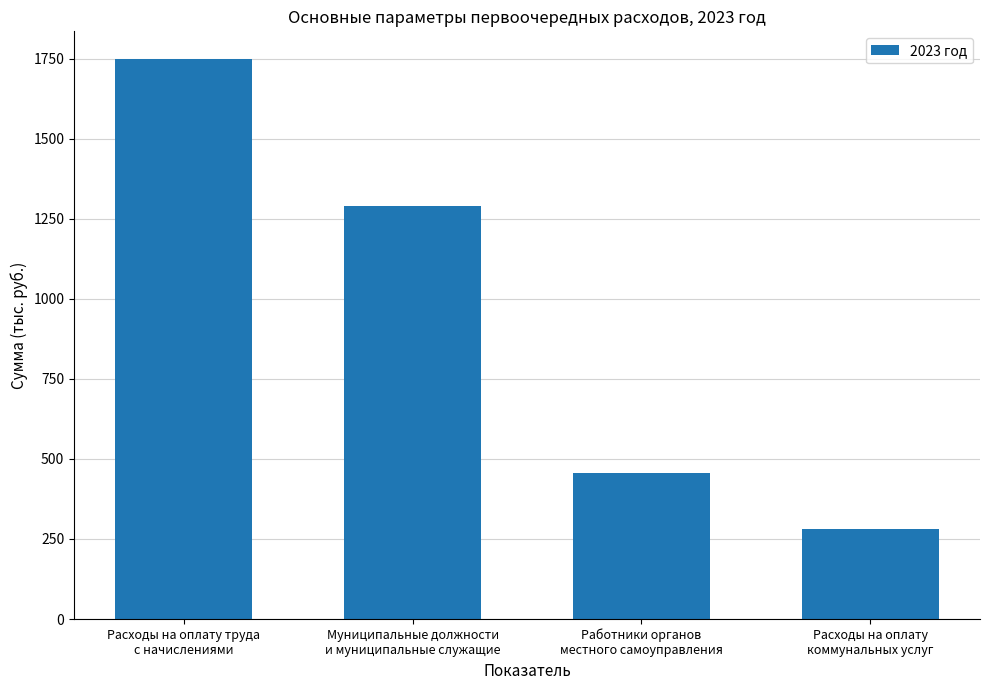

Between Муниципальные должности
и муниципальные служащие and Расходы на оплату труда
с начислениями, which is larger?

Расходы на оплату труда
с начислениями